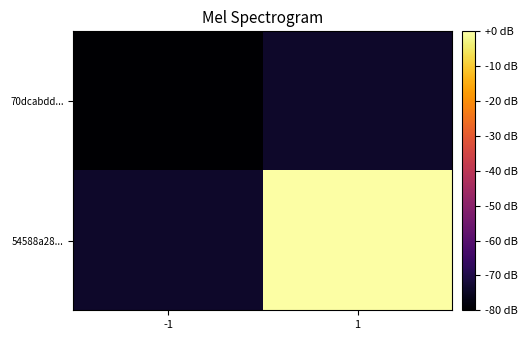

At which category is the sum across all series the highest?

1